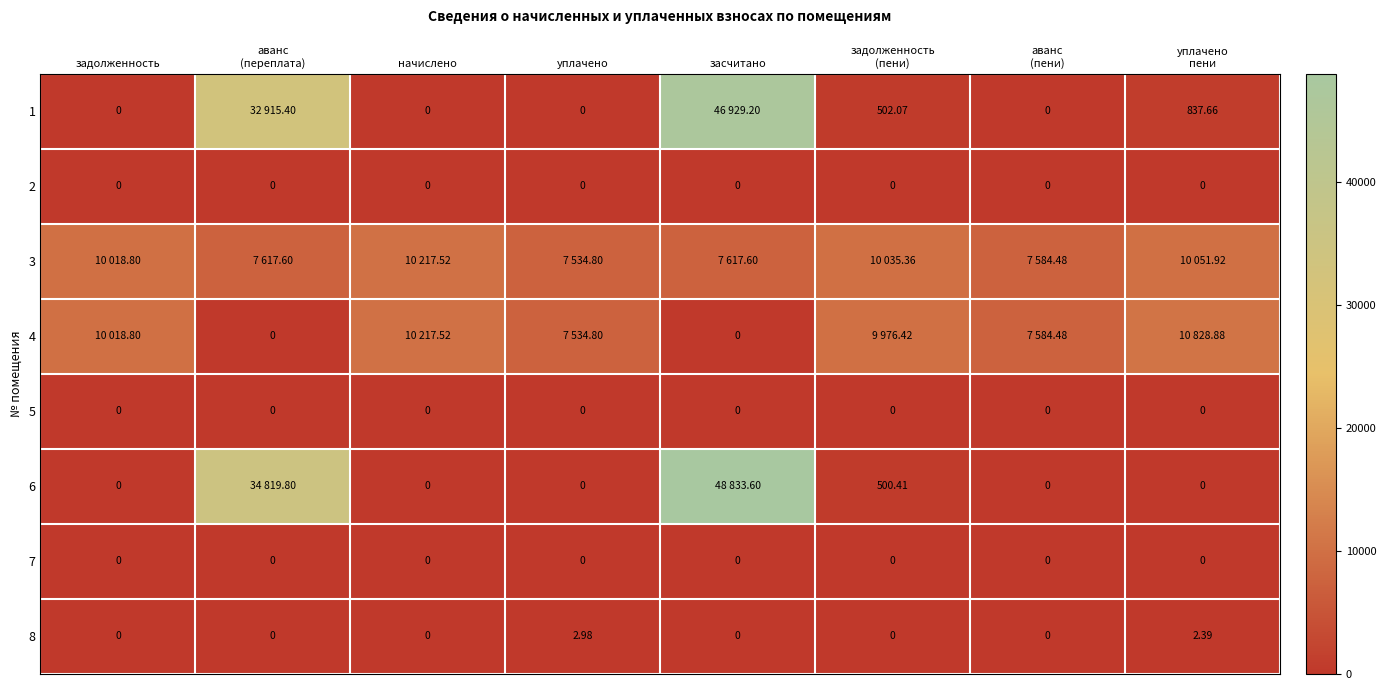

Is the value of 4 at задолженность (пени) greater than the value of 7 at начислено?

Yes